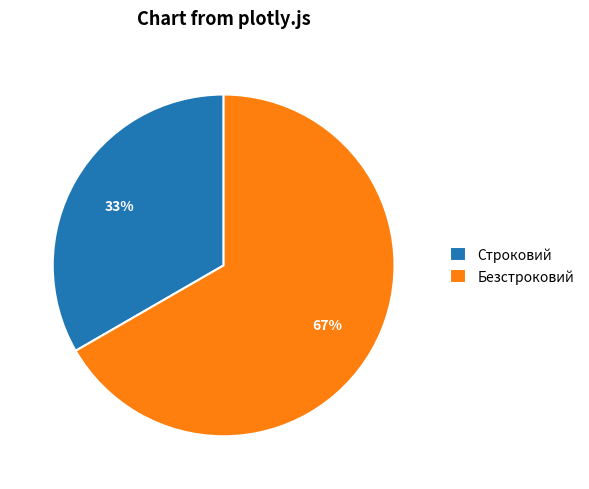

To the nearest percent, what is the combined percentage of Строковий and Безстроковий?

100%